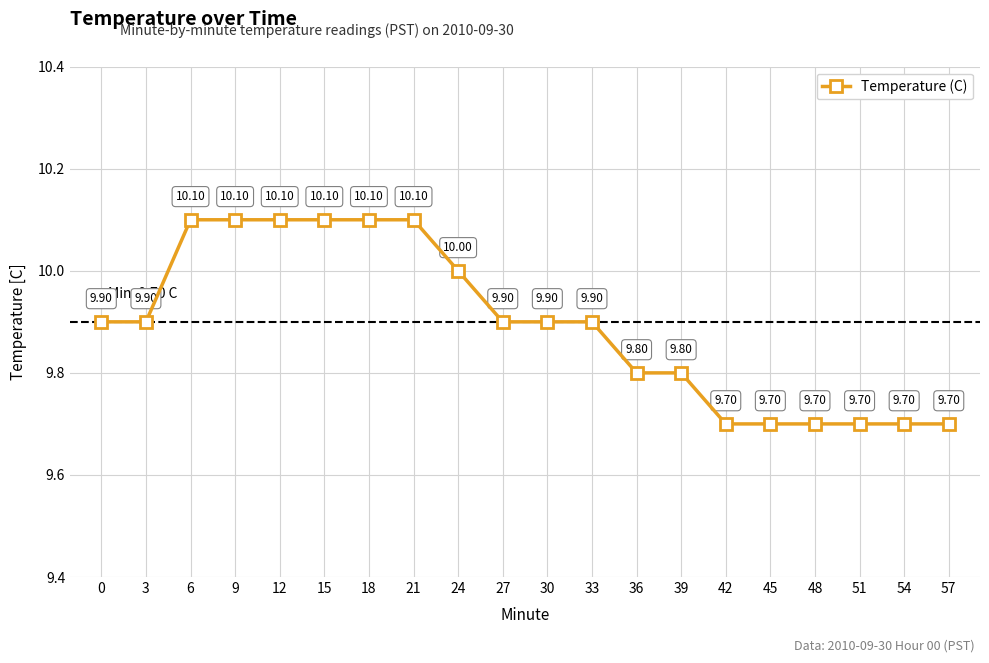

Between 24 and 27, which is larger?

24